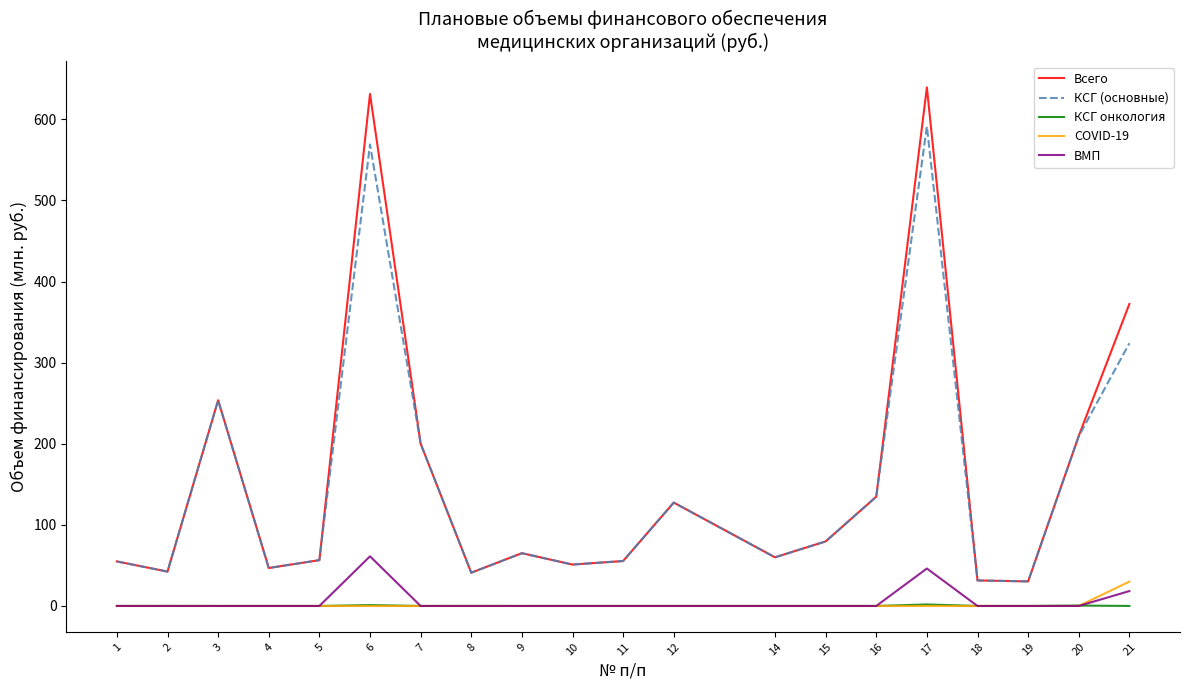

What is the average value of the COVID-19 series?

1.5